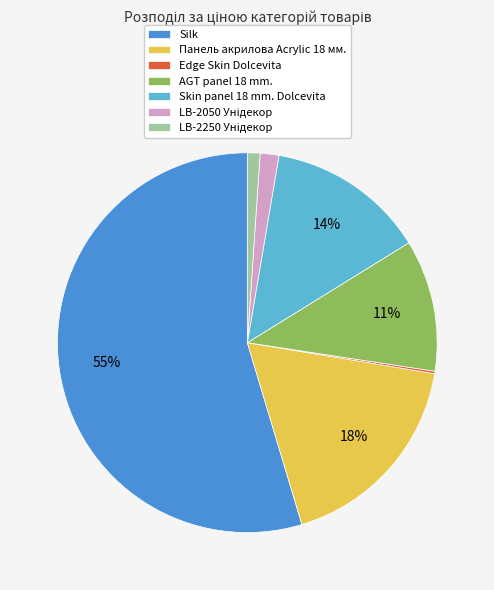

True or false: Панель акрилова Acrylic 18 мм. accounts for 18% of the total.

True